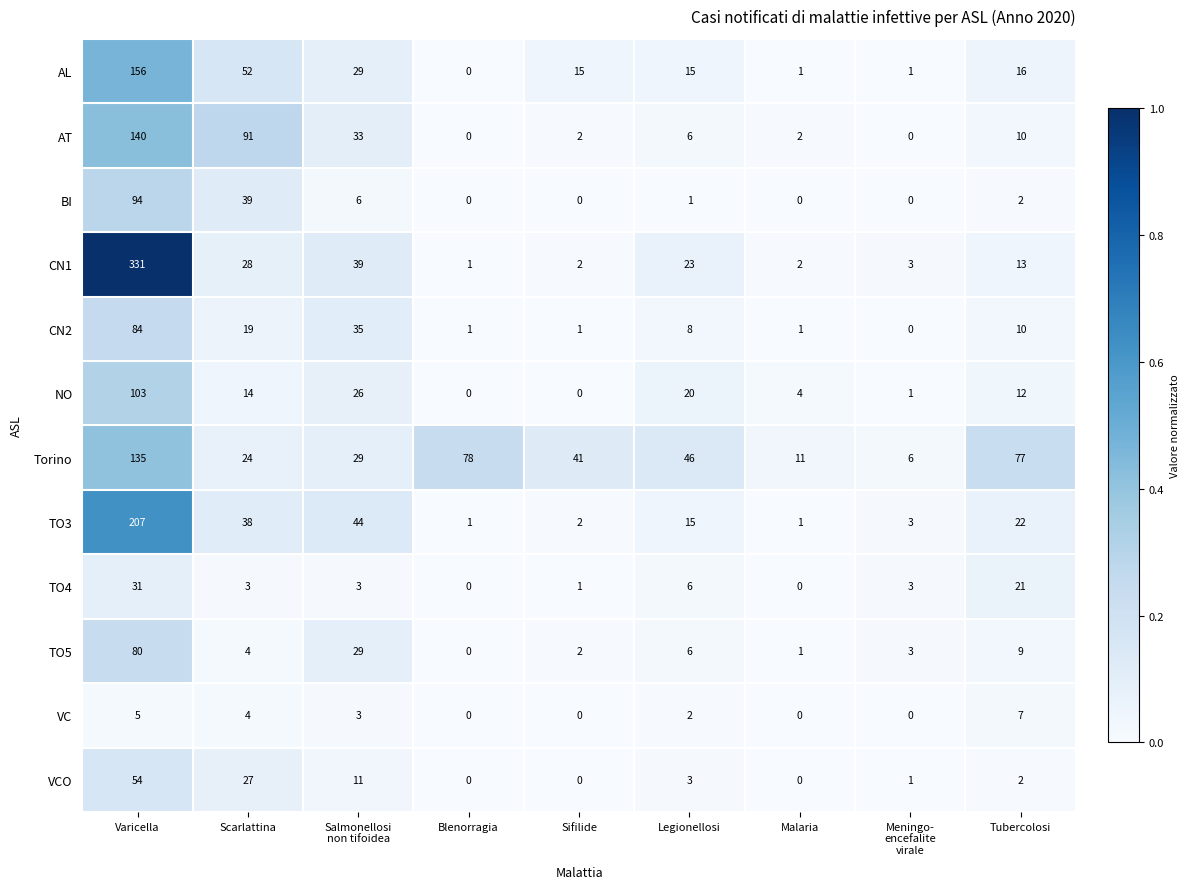

Is it true that CN2 equals 1 at Blenorragia?

True